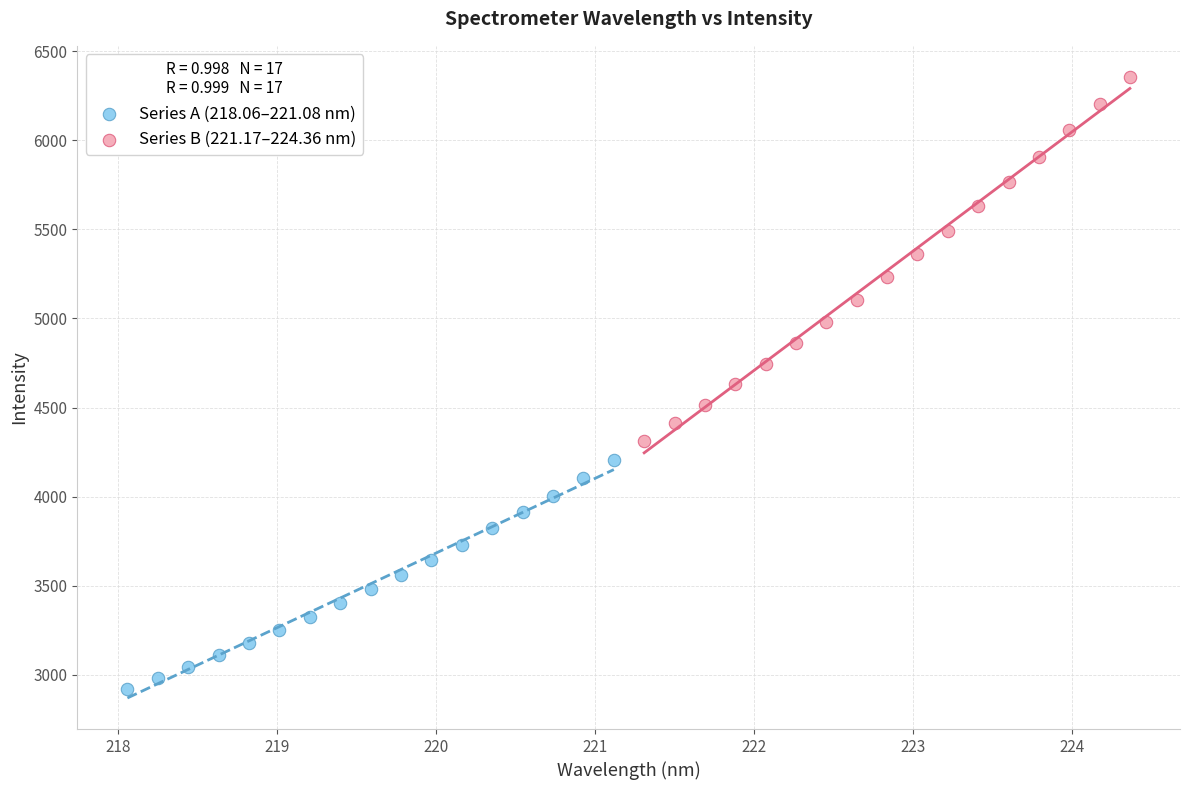

What are all the series names shown in the legend?

Series A (218.06–221.08 nm), Series B (221.17–224.36 nm)